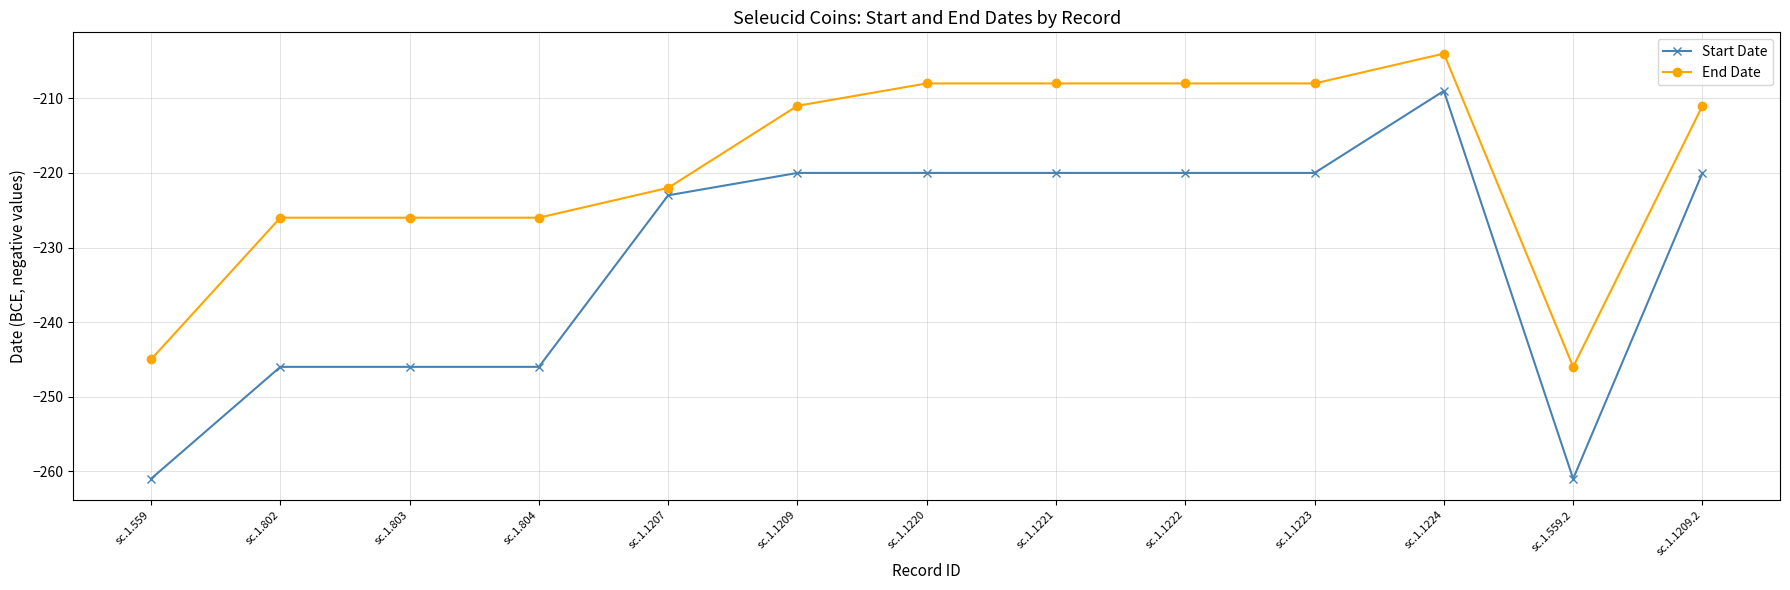

How many distinct data groups are displayed?

2